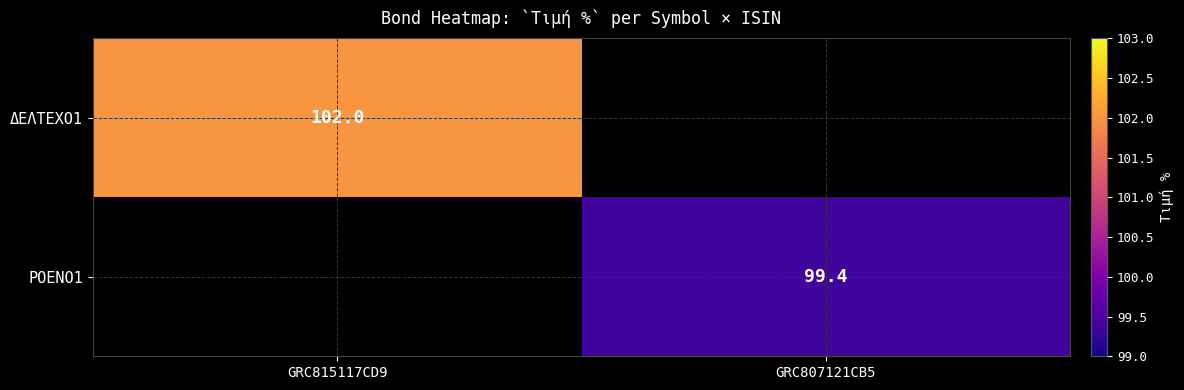

The value of ΔΕΛΤΕΧΟ1 at GRC815117CD9 is 139.7. True or false?

False